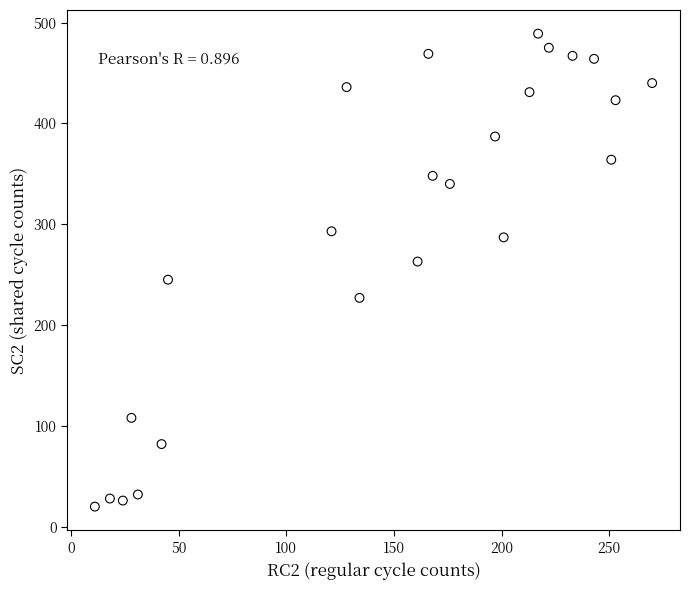

What is the range of X values (max minus min)?

259